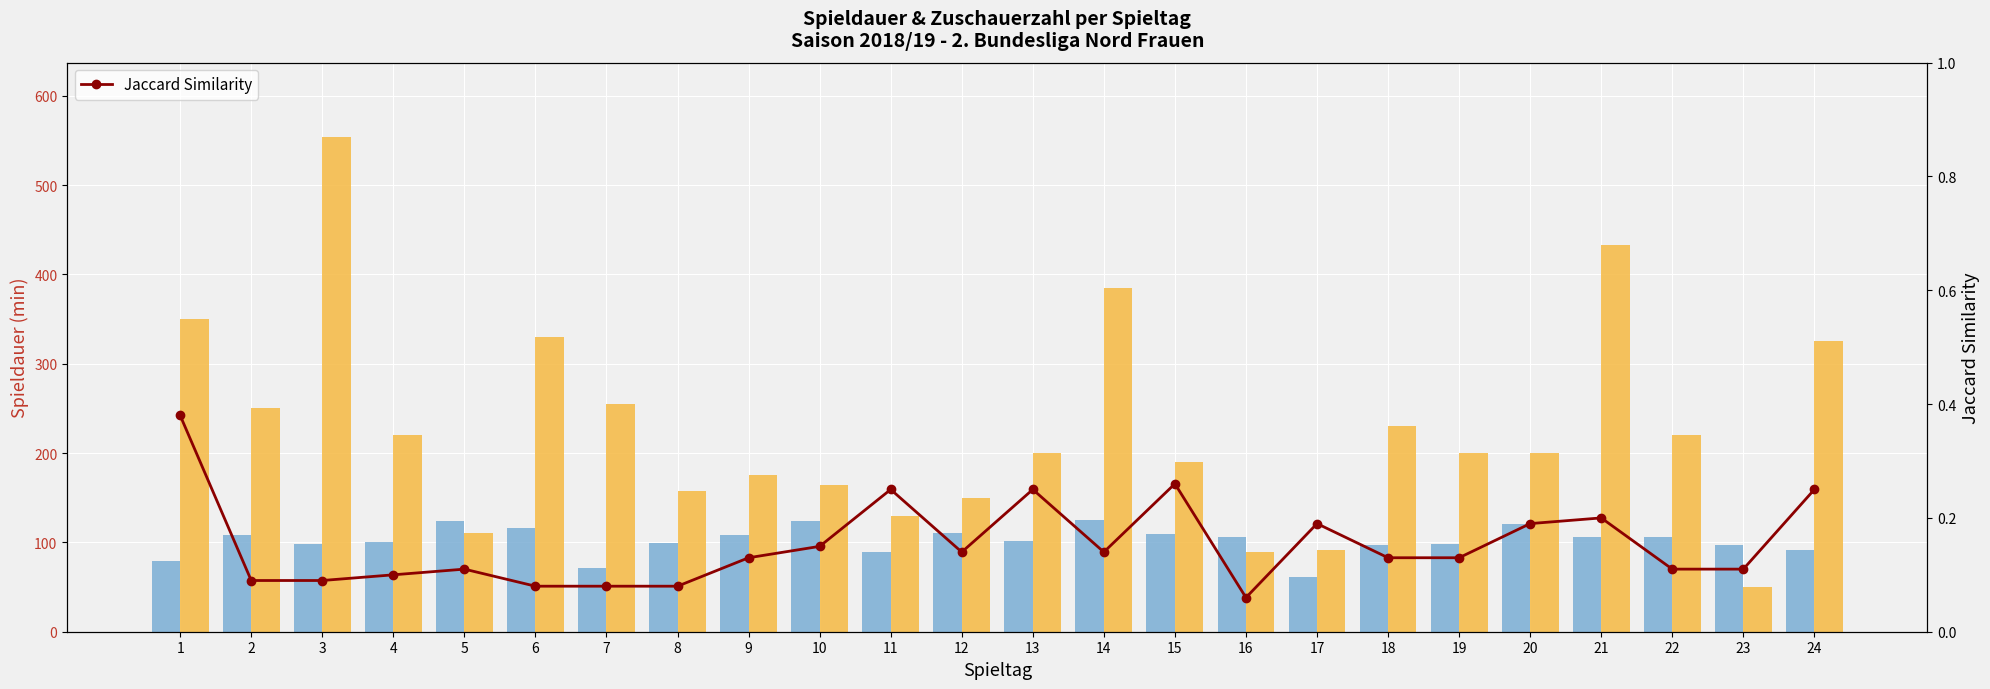

What is the maximum value shown in the chart?

554.0